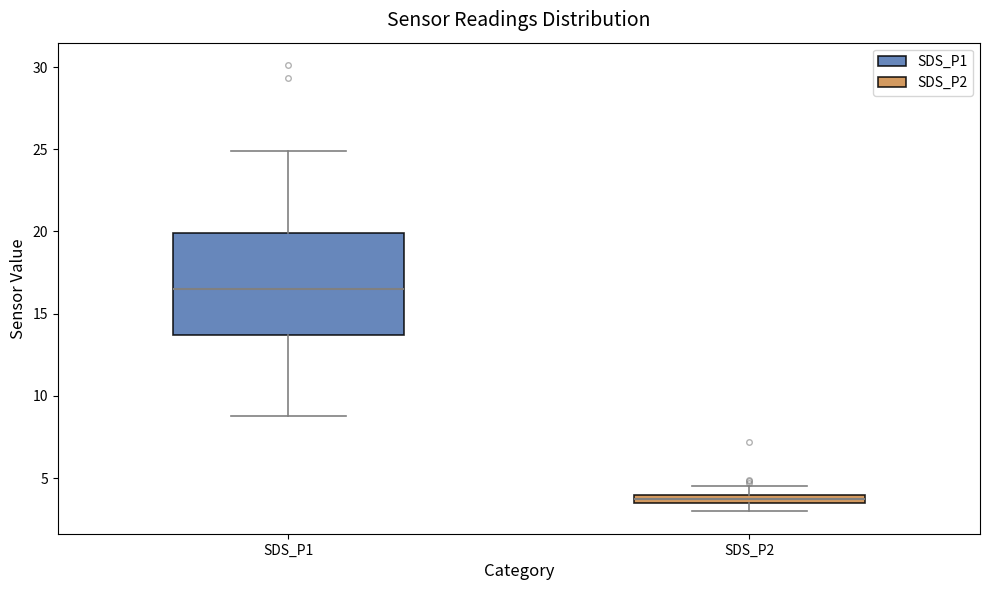

Which box is the tallest, from its lower edge to its upper edge?

SDS_P1